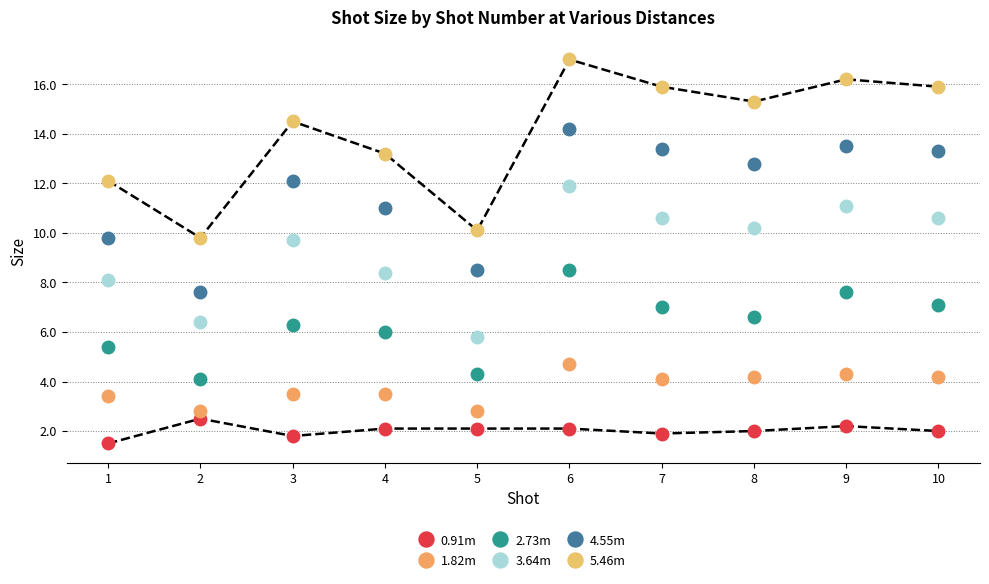

What is the spread (max minus min) of values at 2?

7.3